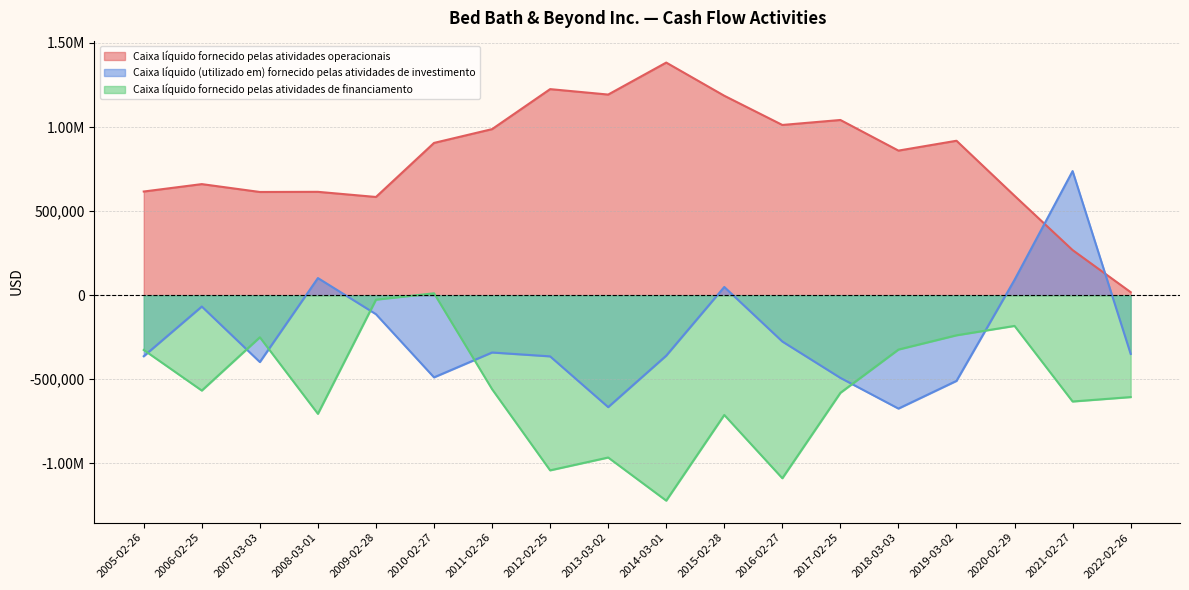

What is the sum of all Caixa líquido (utilizado em) fornecido pelas atividades de investimento values?

-4481688